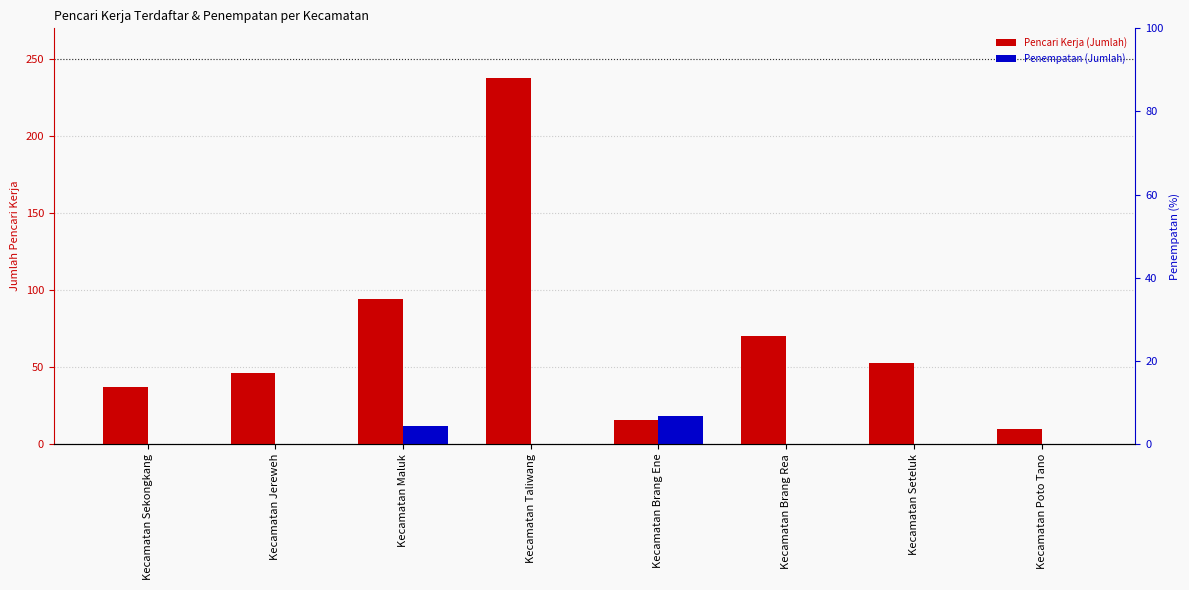

What position from the left is Kecamatan Seteluk?

7